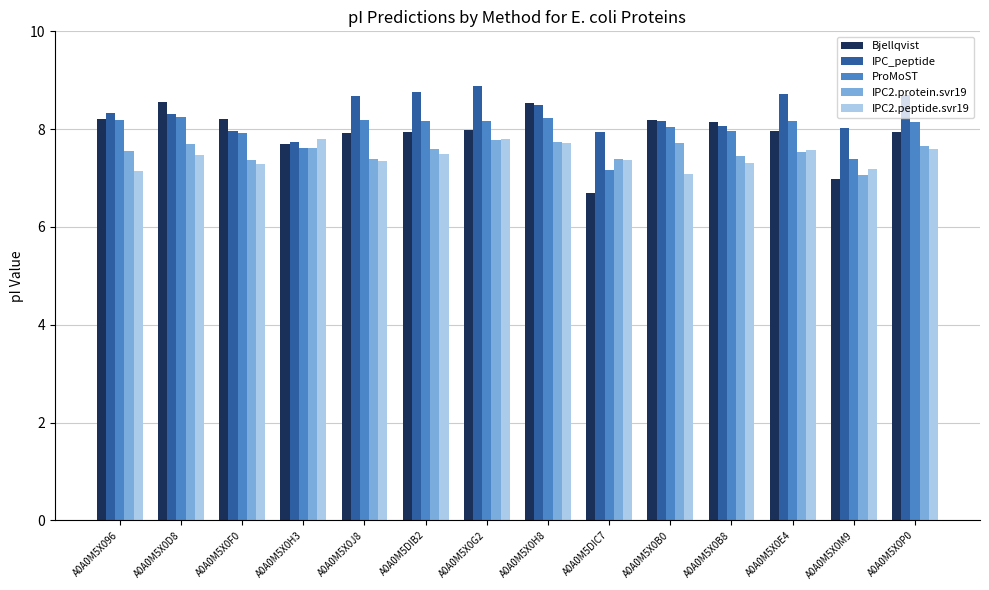

Is the value of IPC2.protein.svr19 at A0A0M5X0H8 greater than the value of Bjellqvist at A0A0M5X0D8?

No